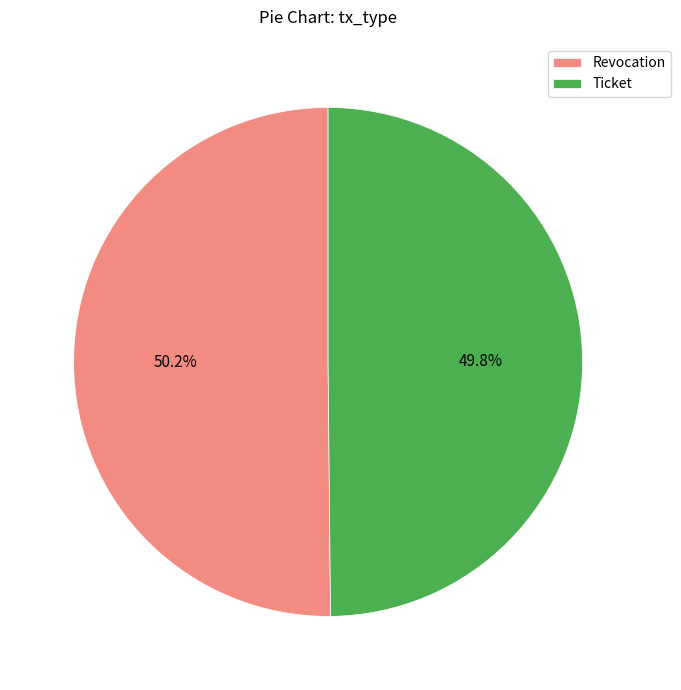

To the nearest percent, what is the average slice percentage?

50%